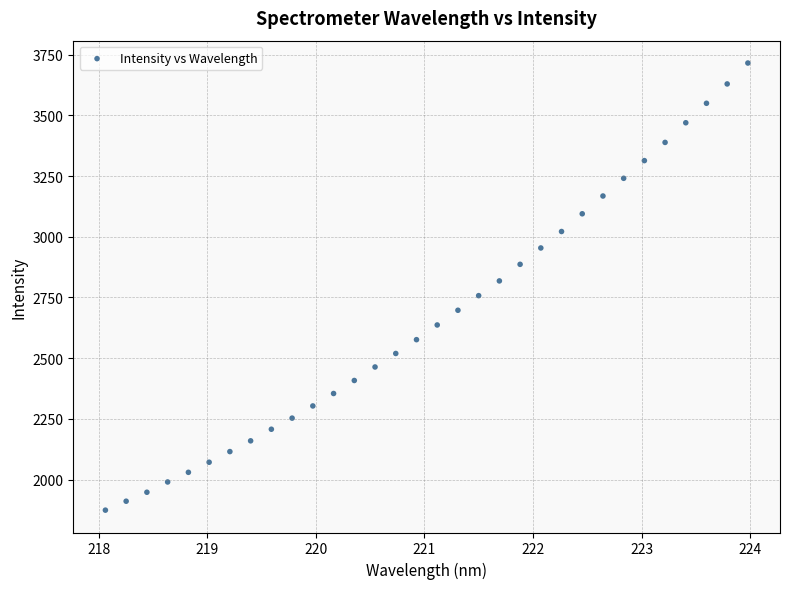

What is the range of X values (max minus min)?

5.9